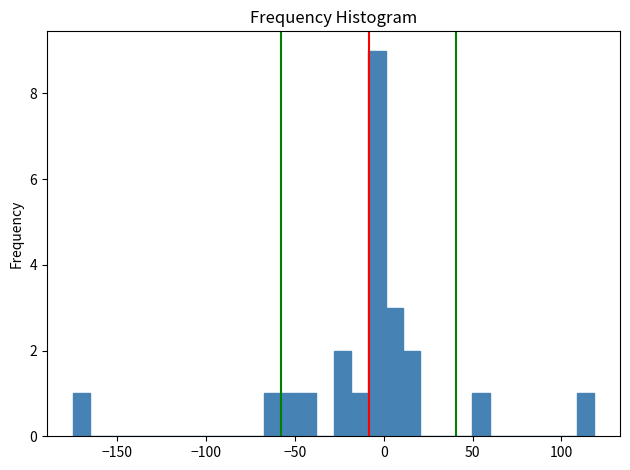

Read against the x-axis, roughly where is the centre of the tallest bar?

-5